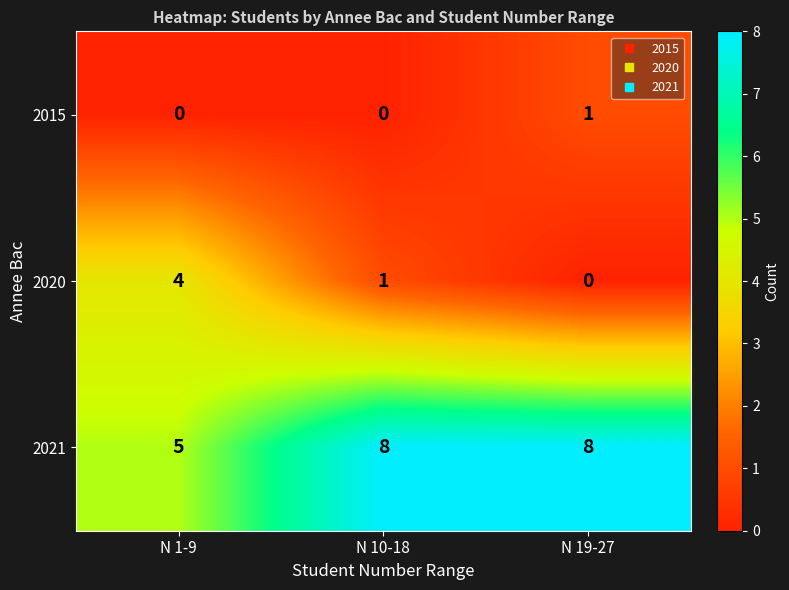

What is the spread (max minus min) of values at N 1-9?

5